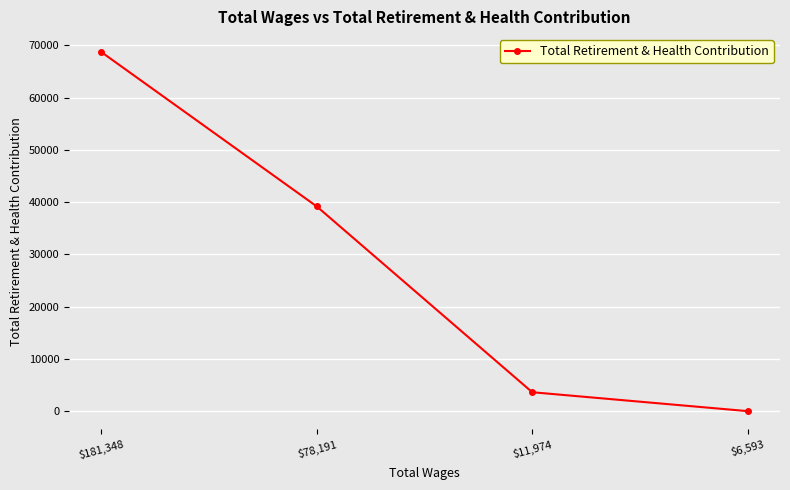

Reading left to right, list all the values displayed in this chart.

68738	39184	3621	0